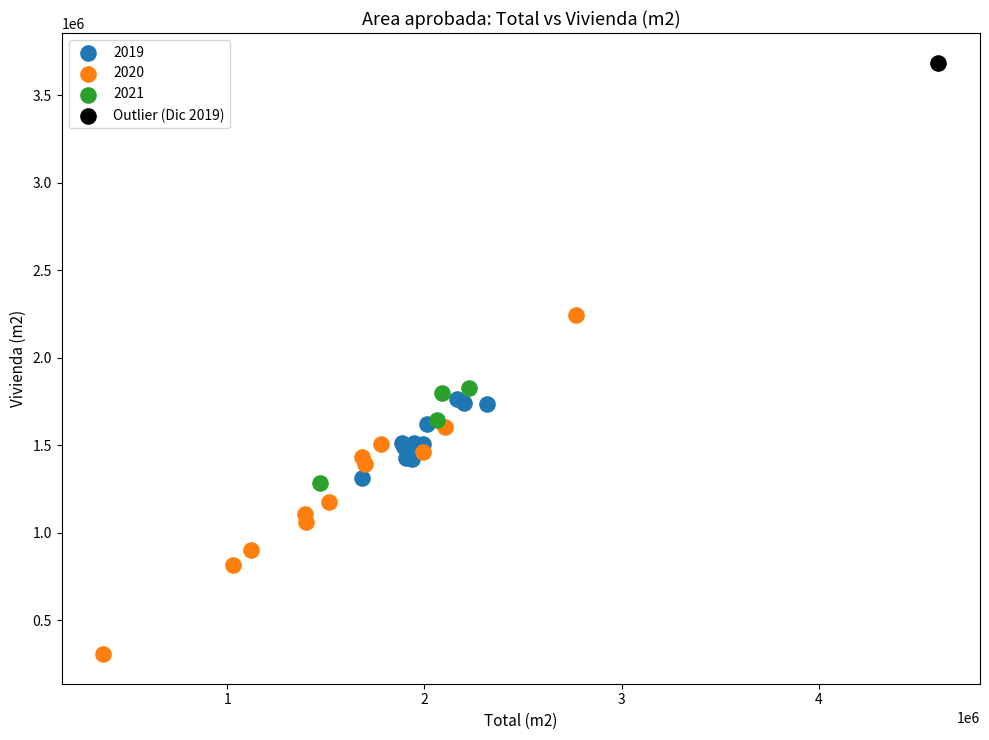

What are all the series names shown in the legend?

2019, 2020, 2021, Outlier (Dic 2019)